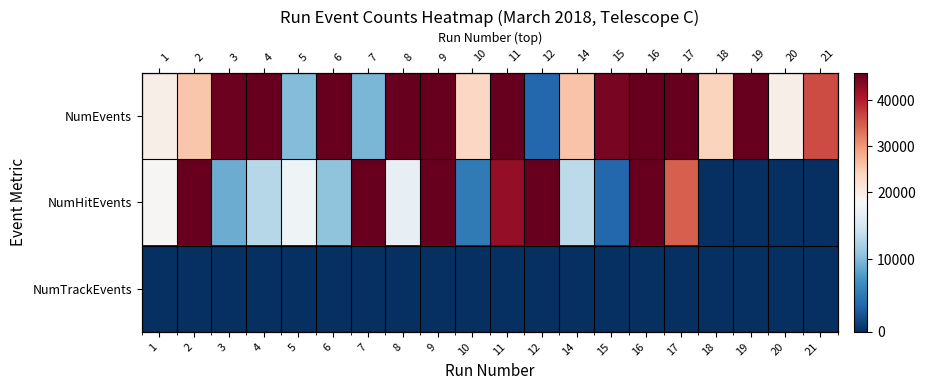

How many data points in NumEvents are above 44458?

9